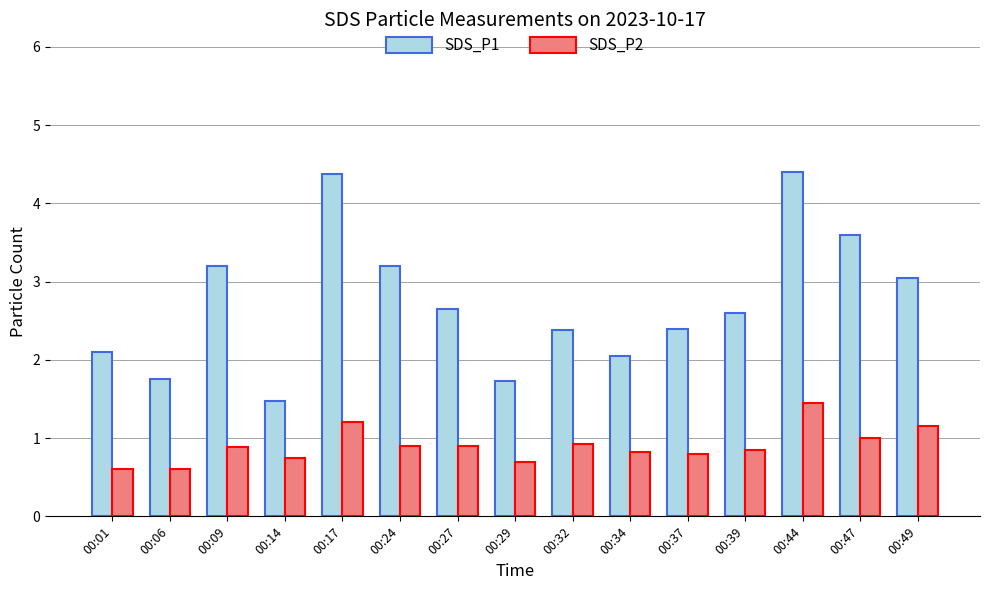

At which label is SDS_P1 closest to 2?

00:34